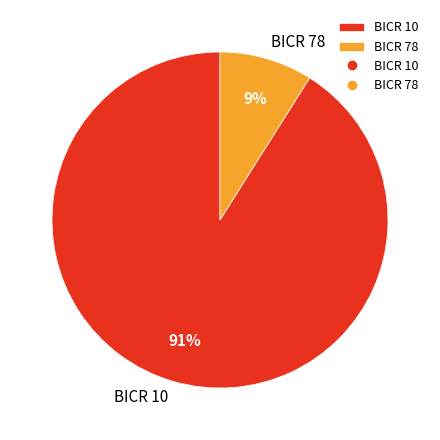

To the nearest percent, what is the difference between the largest and smallest slice percentages?

82%